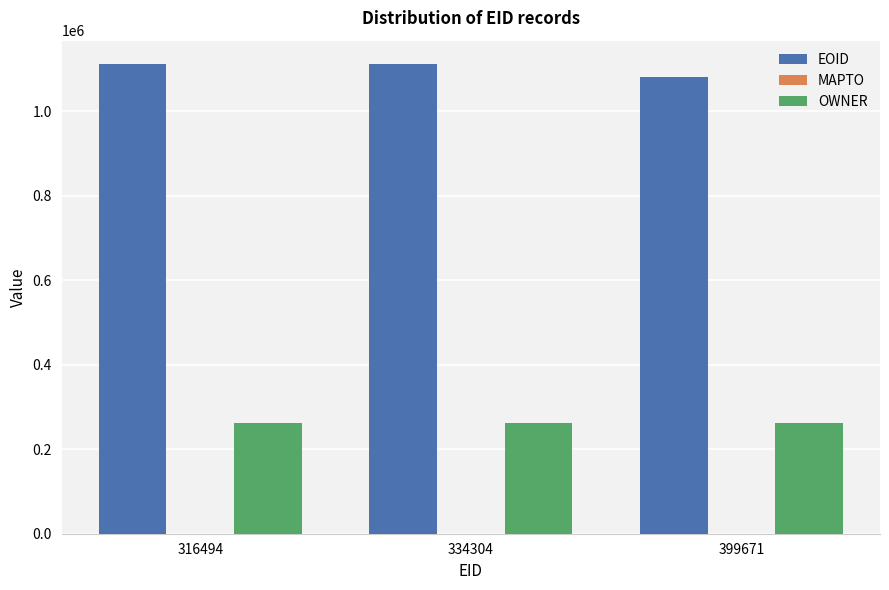

What is the smallest value displayed?

261537